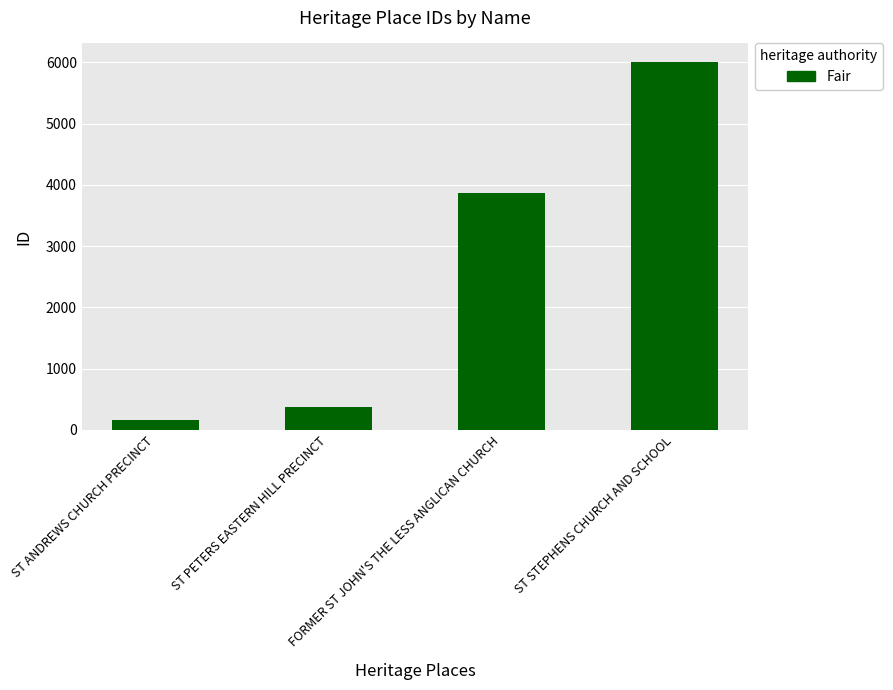

List the labels in order of value, largest first.

ST STEPHENS CHURCH AND SCHOOL, FORMER ST JOHN'S THE LESS ANGLICAN CHURCH, ST PETERS EASTERN HILL PRECINCT, ST ANDREWS CHURCH PRECINCT